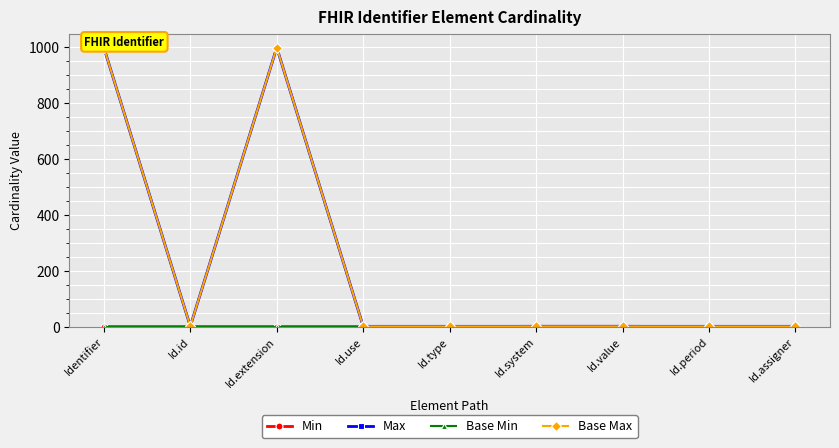

List the series in order of their peak value, lowest first.

Base Min, Min, Max, Base Max